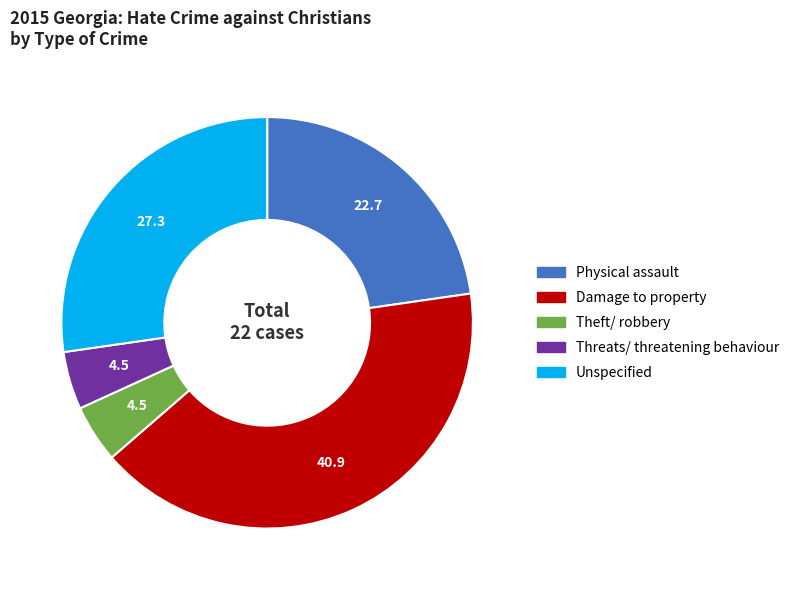

The Damage to property slice represents 41% of the pie. True or false?

True